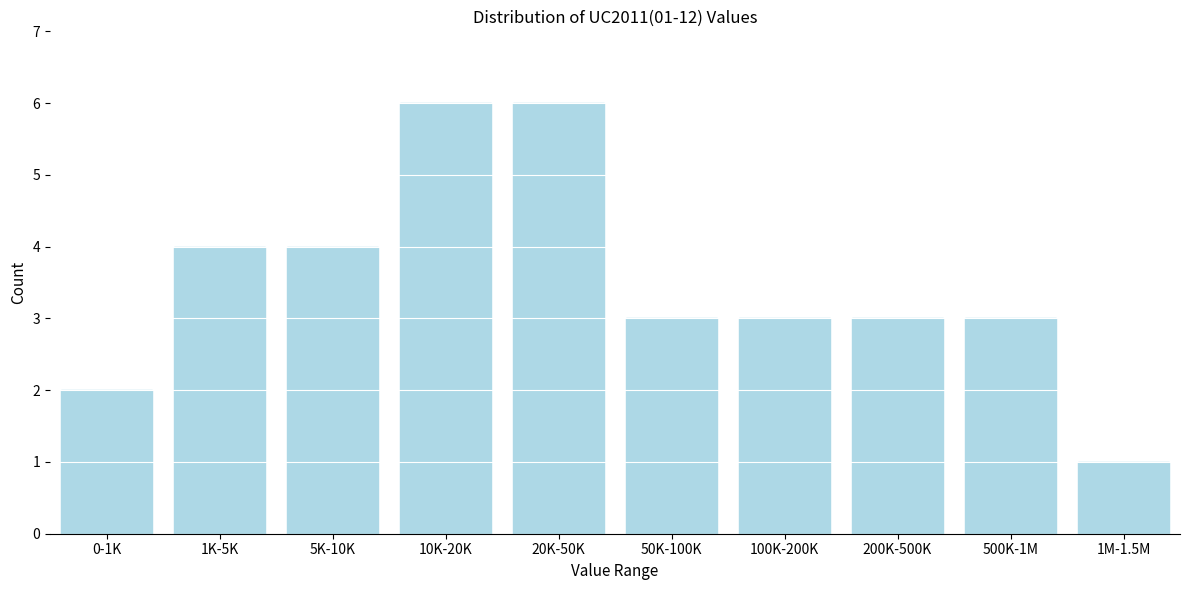

Reading left to right, what are all the values shown in this chart?

0-1K=2	1K-5K=4	5K-10K=4	10K-20K=6	20K-50K=6	50K-100K=3	100K-200K=3	200K-500K=3	500K-1M=3	1M-1.5M=1